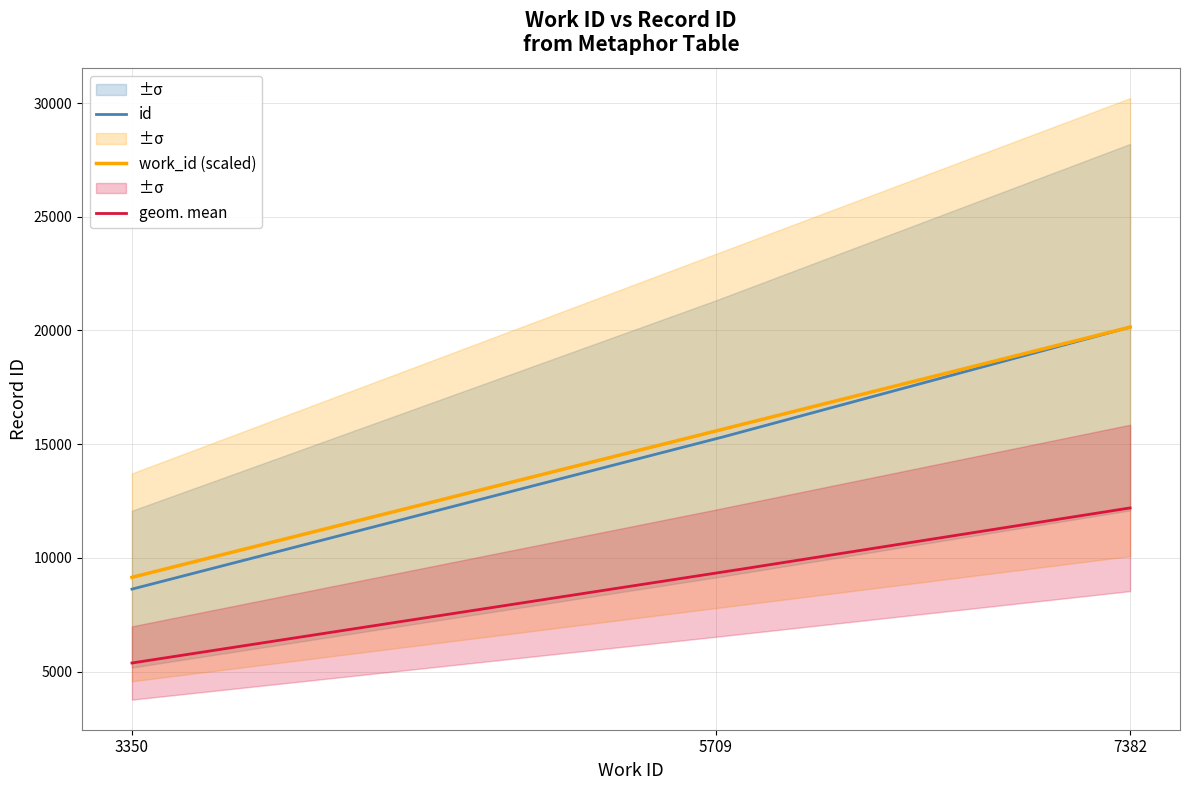

True or false: id and geom. mean cross at least once.

False